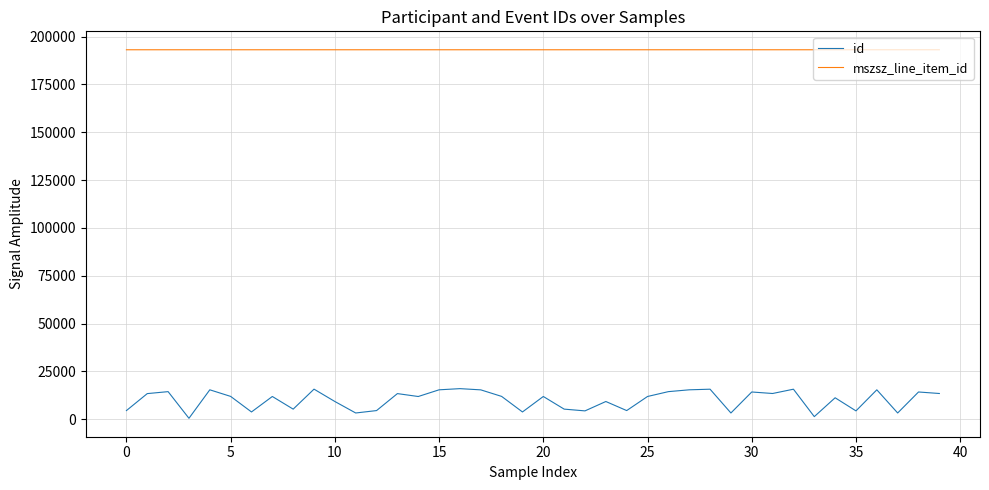

List the series in order of their overall mean, highest first.

mszsz_line_item_id, id